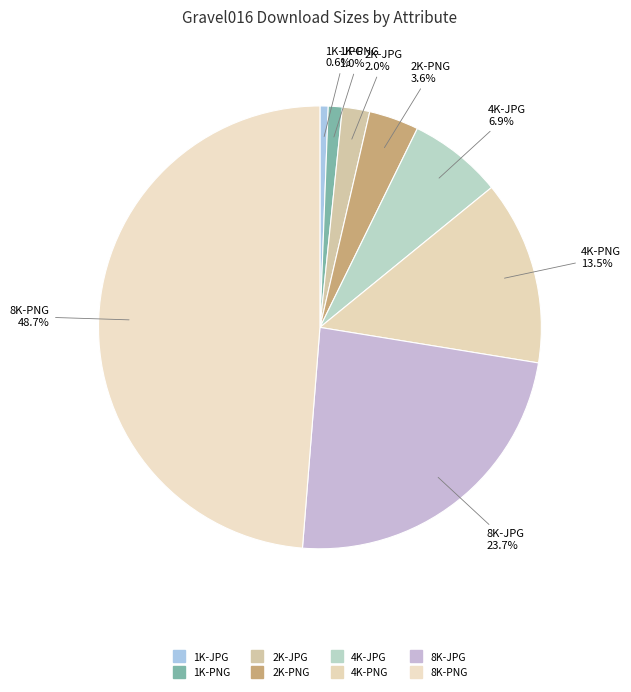

How many segments does this pie chart have?

8